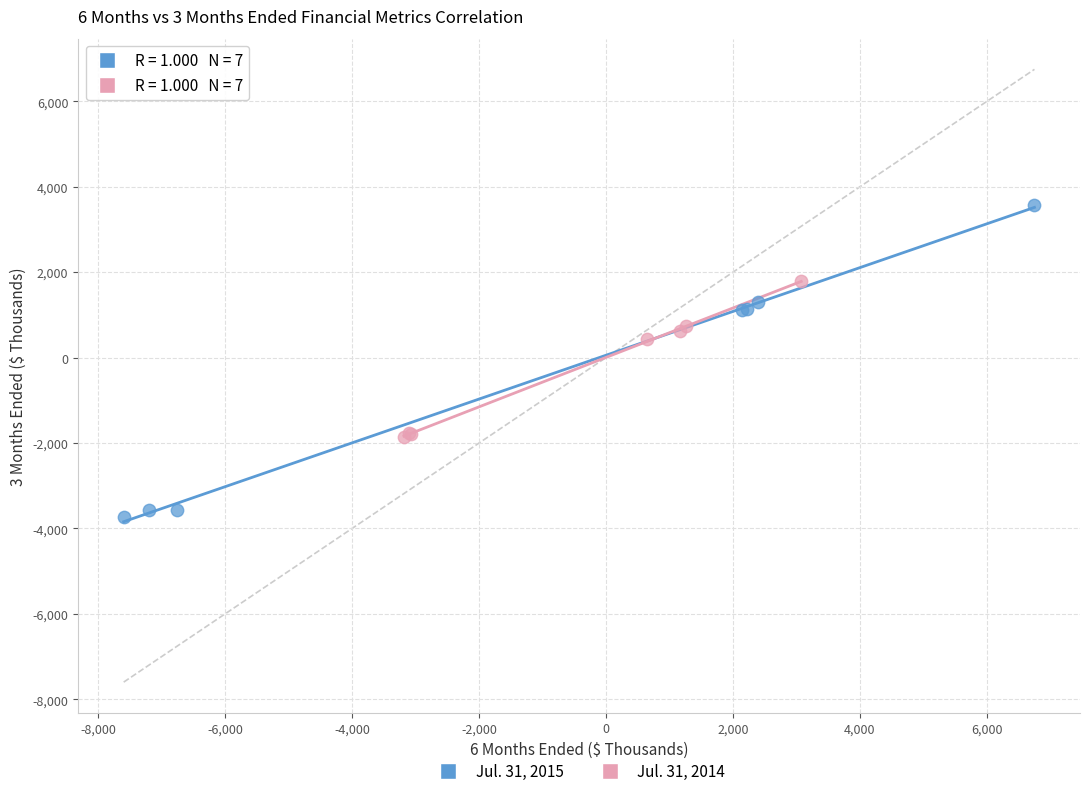

What are all the series names shown in the legend?

Jul. 31, 2015, Jul. 31, 2014